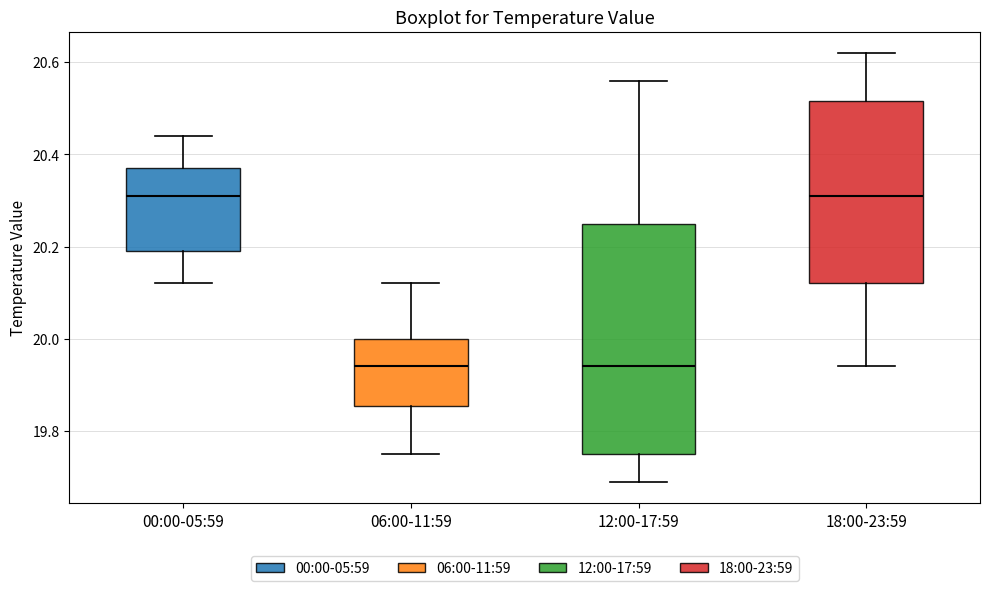

Reading left to right, transcribe this box plot: for each box, give where its median line is, the range the box spans, and where its two whiskers end, as read against the y-axis. The values are not printed on the chart, so give them approximately, as read against the axis.

00:00-05:59: median 20.32, box 20.20 to 20.38, whiskers 20.12 to 20.44
06:00-11:59: median 19.94, box 19.86 to 20.00, whiskers 19.76 to 20.12
12:00-17:59: median 19.94, box 19.76 to 20.26, whiskers 19.70 to 20.56
18:00-23:59: median 20.32, box 20.12 to 20.52, whiskers 19.94 to 20.62